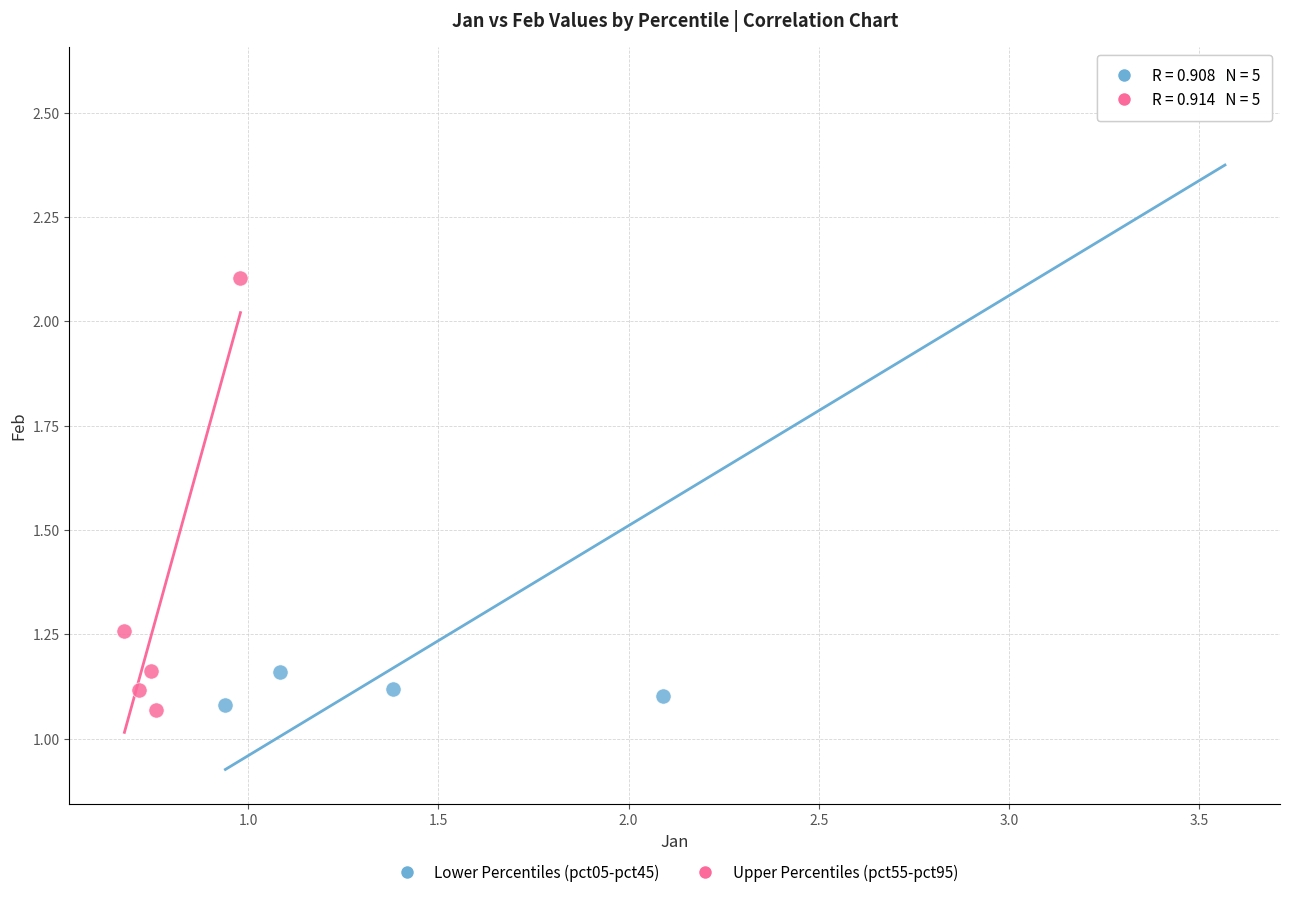

Which series contains the highest Y value?

Lower Percentiles (pct05-pct45)